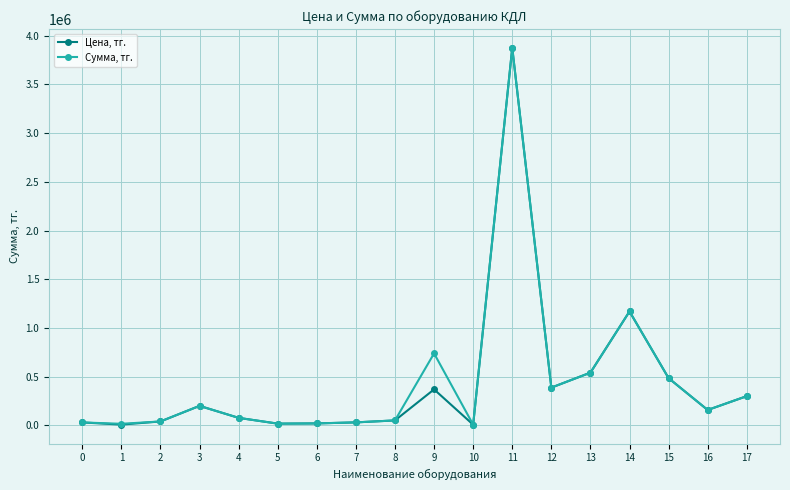

At which category is the sum across all series the highest?

11